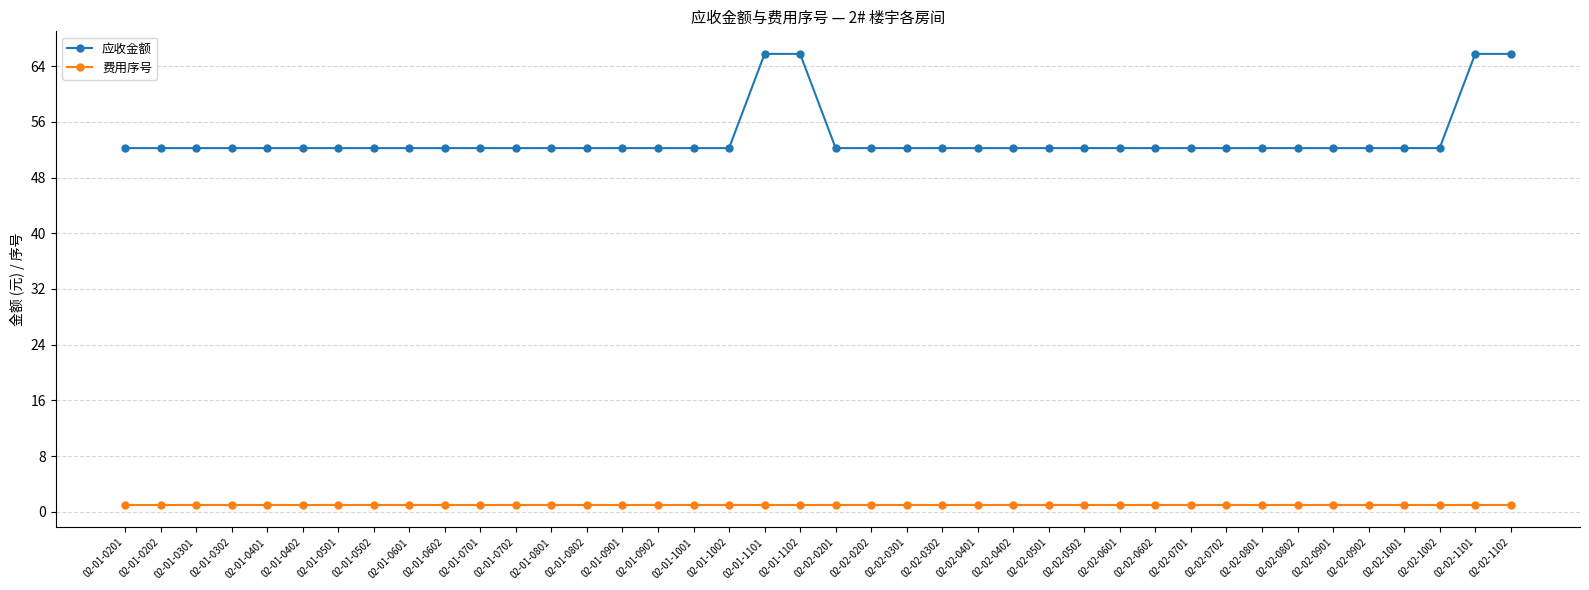

True or false: 应收金额 and 费用序号 intersect in this chart.

False